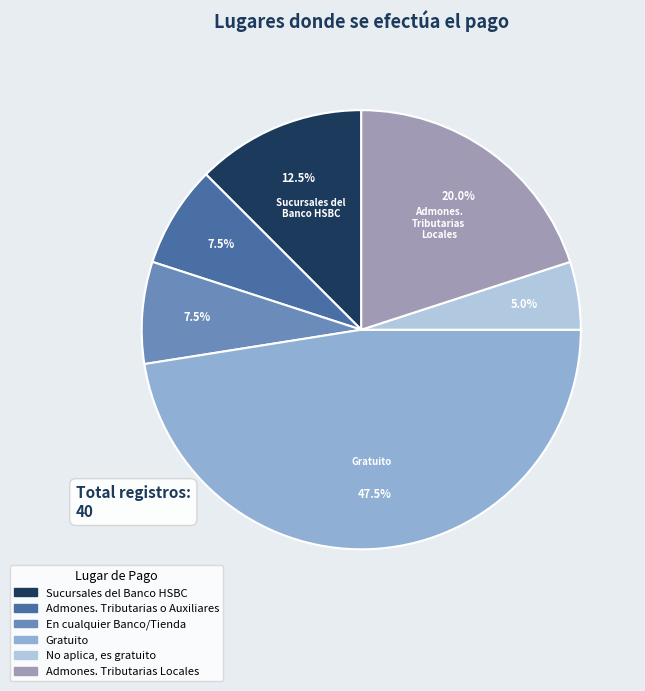

Does any single category account for the majority?

No